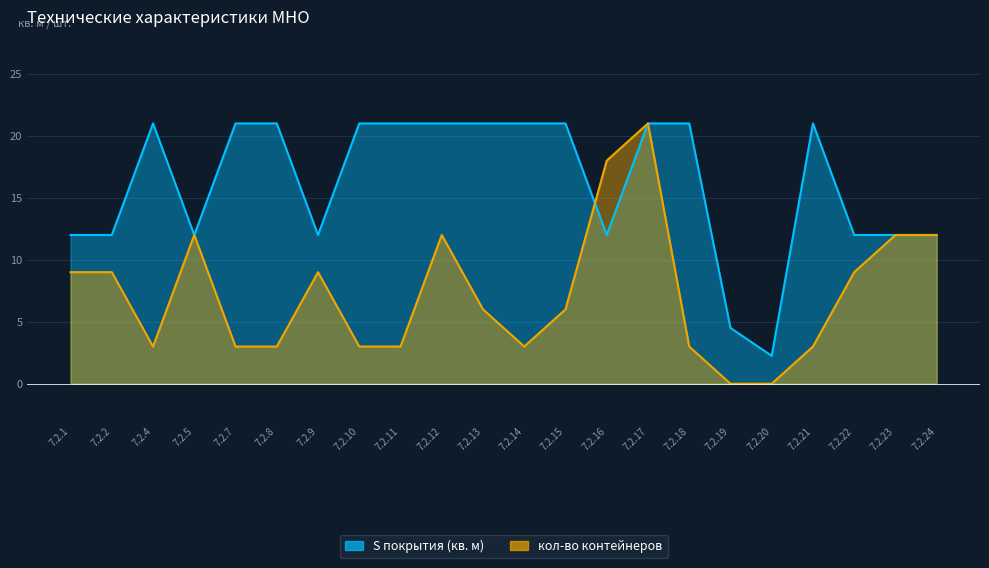

How many lines are shown in the chart?

2